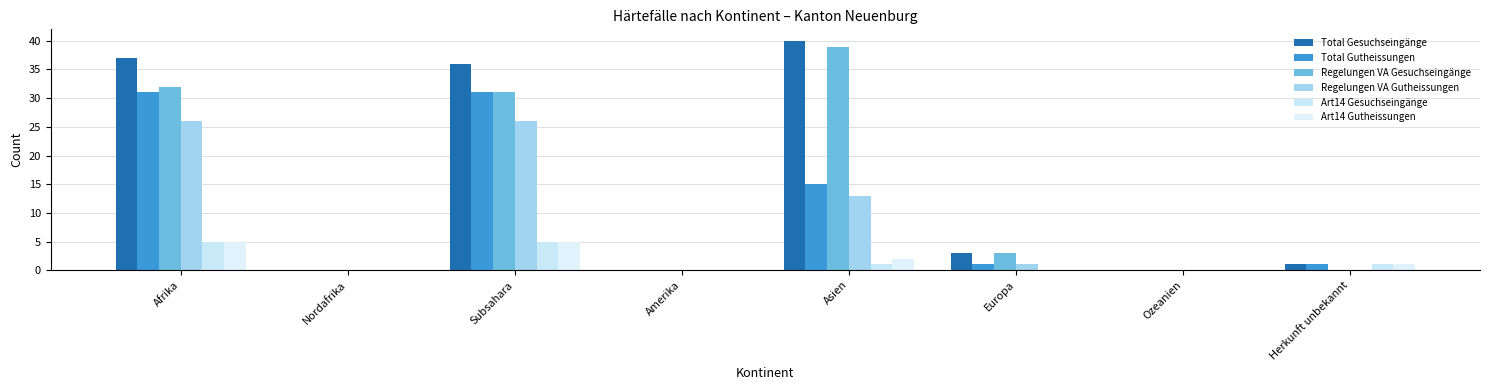

Are the bars grouped side by side (vs. stacked)?

Yes